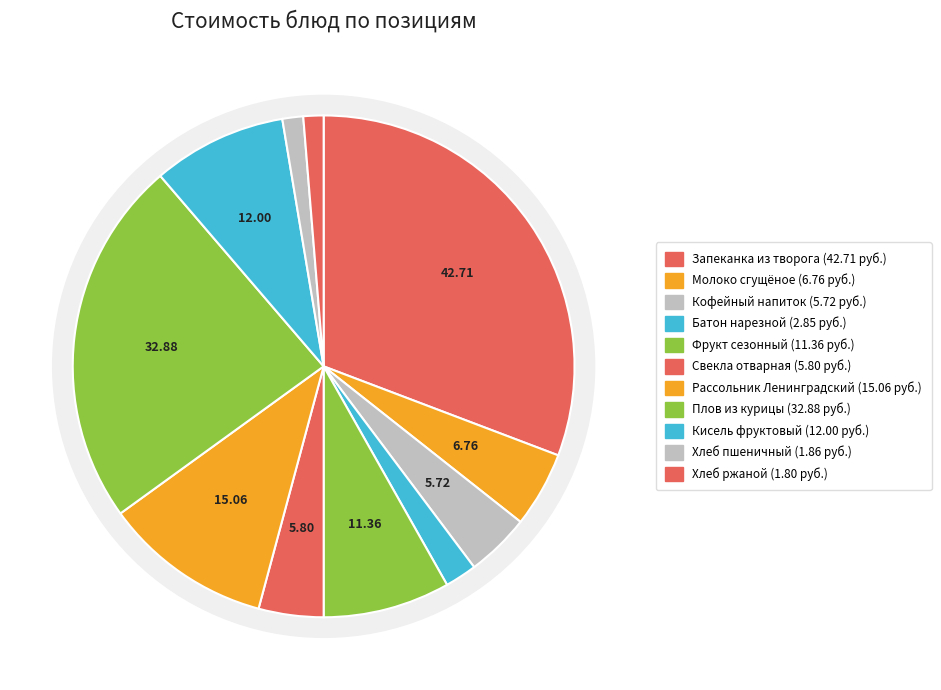

To the nearest percent, what is the difference between the Кисель фруктовый and Плов из курицы slice percentages?

15%